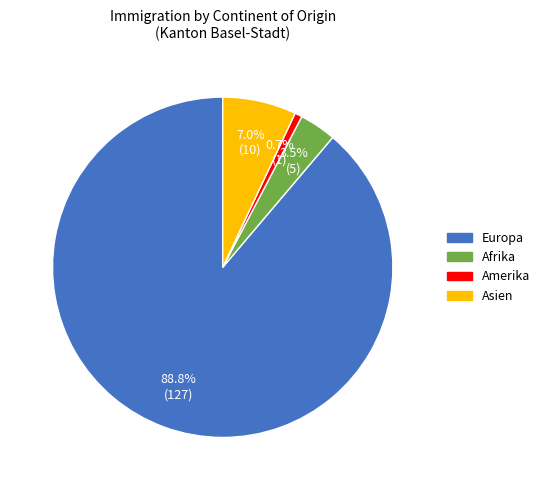

What is the largest slice in the pie chart?

Europa